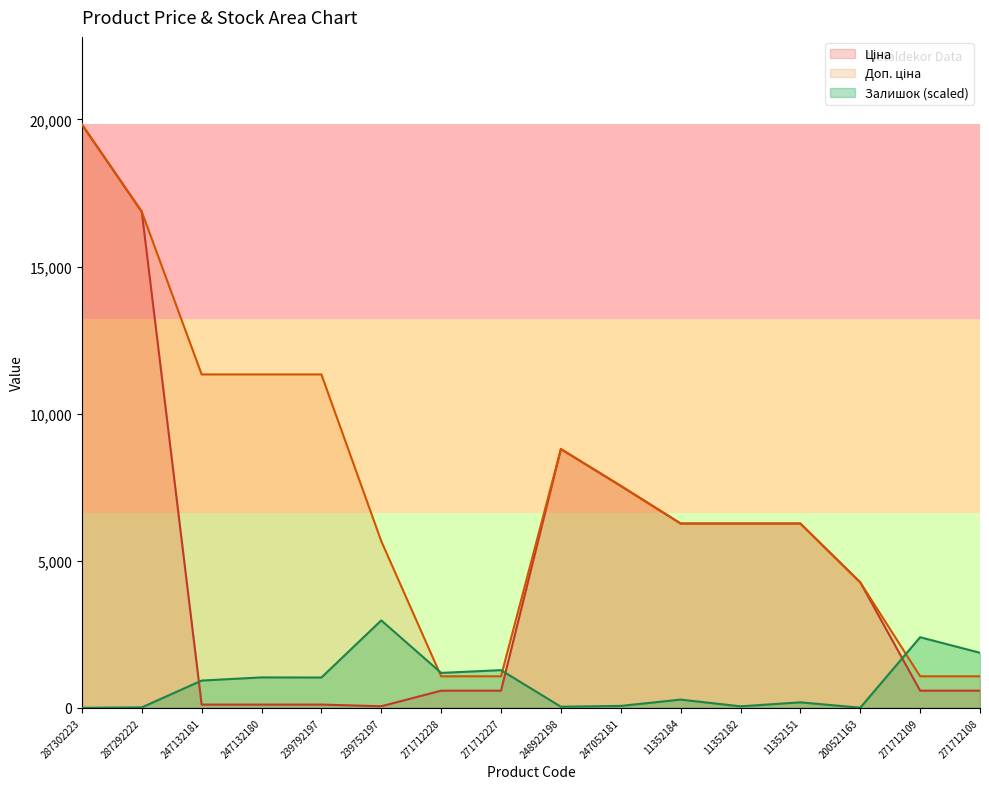

True or false: Доп. ціна has more than 1 points higher than both neighbors.

False